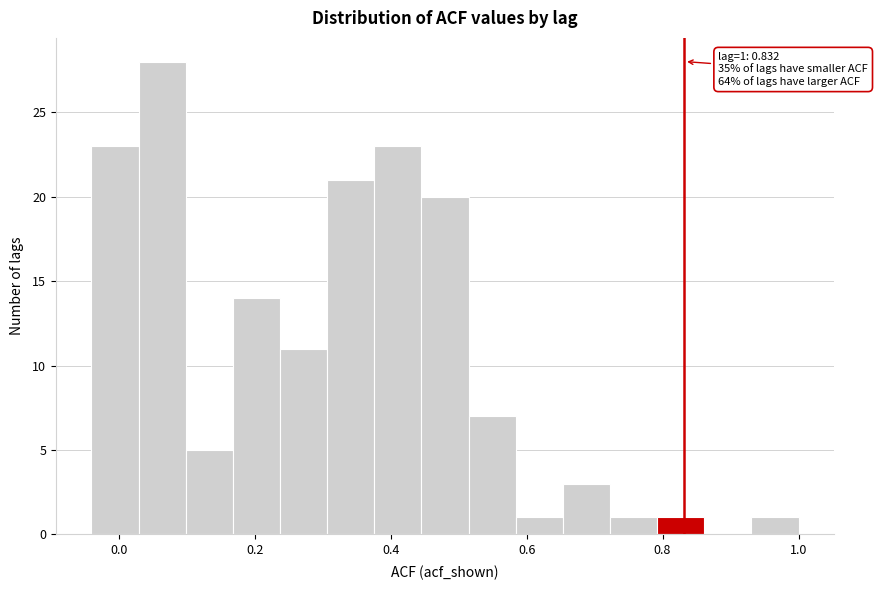

Around what value on the x-axis is the tallest bar? Give the approximate position of its centre, as read against the axis.

0.06